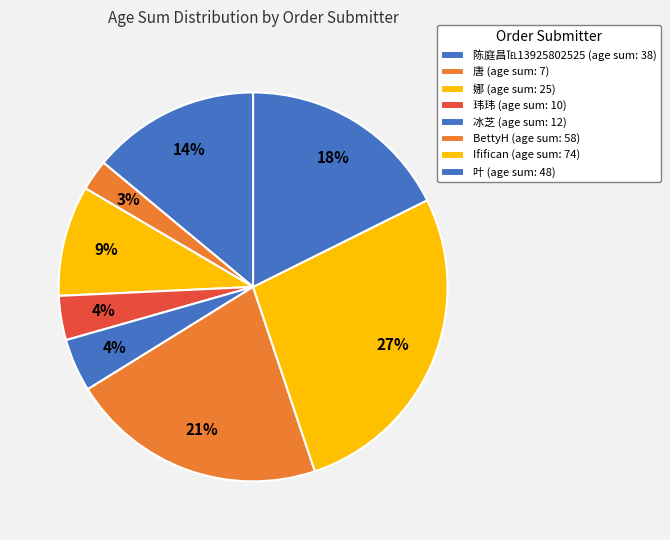

How many slices are in this pie chart?

8